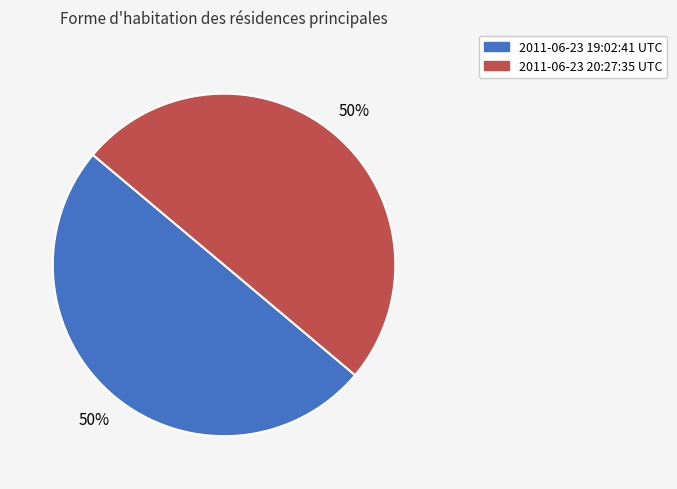

To the nearest percent, what is the average slice percentage?

50%